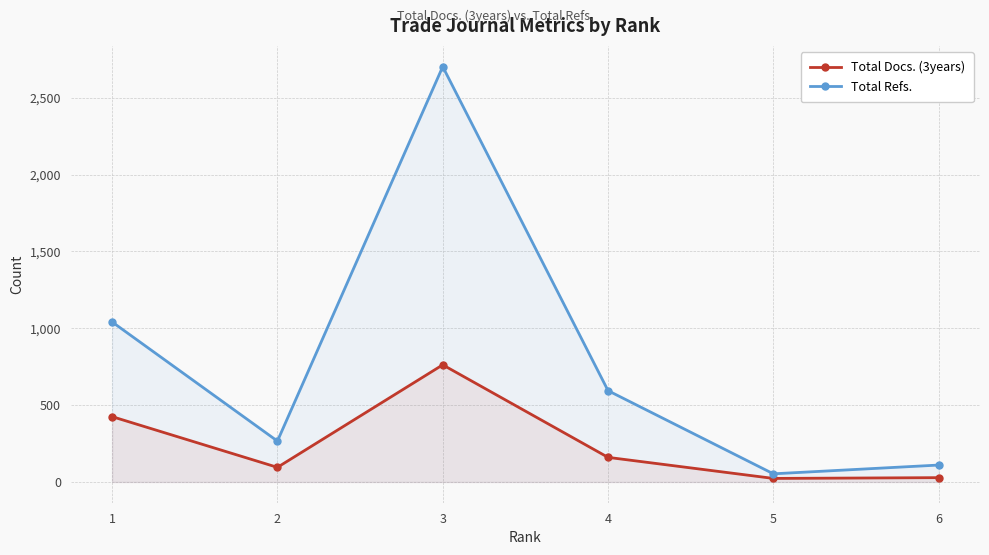

True or false: Total Refs. has more than 1 points higher than both neighbors.

False